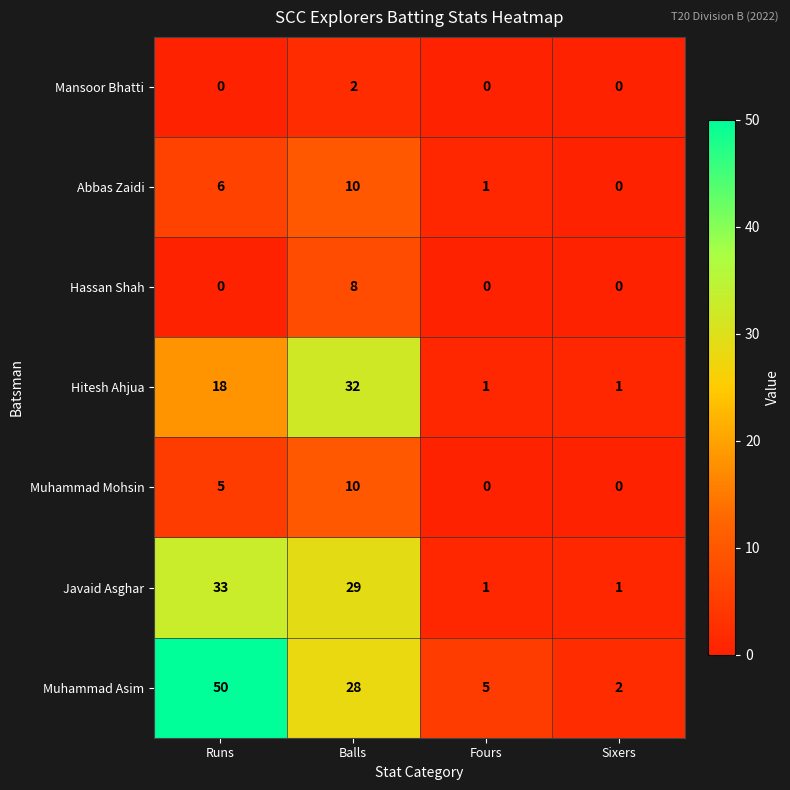

Which series has the widest spread of values?

Muhammad Asim